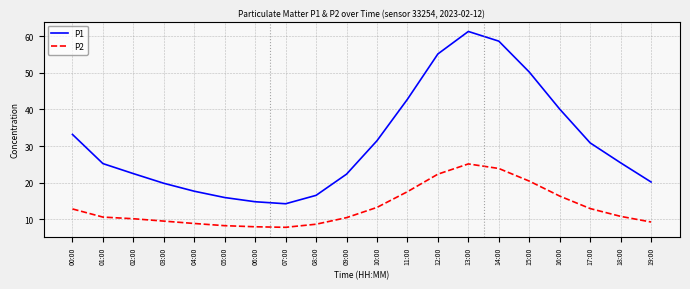

Which label corresponds to the largest value in the chart?

13:00